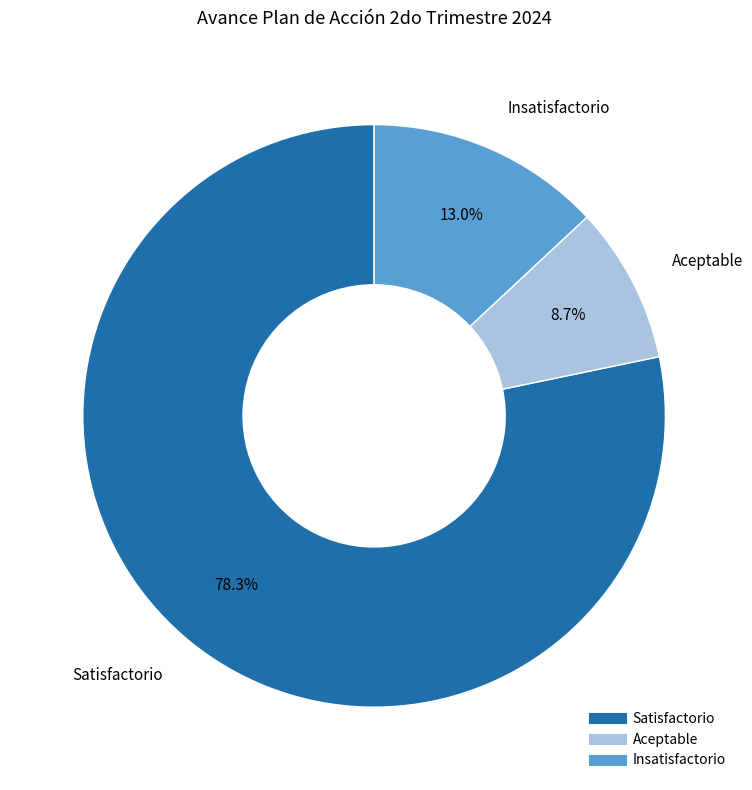

Is the sum of Insatisfactorio and Satisfactorio greater than half?

Yes